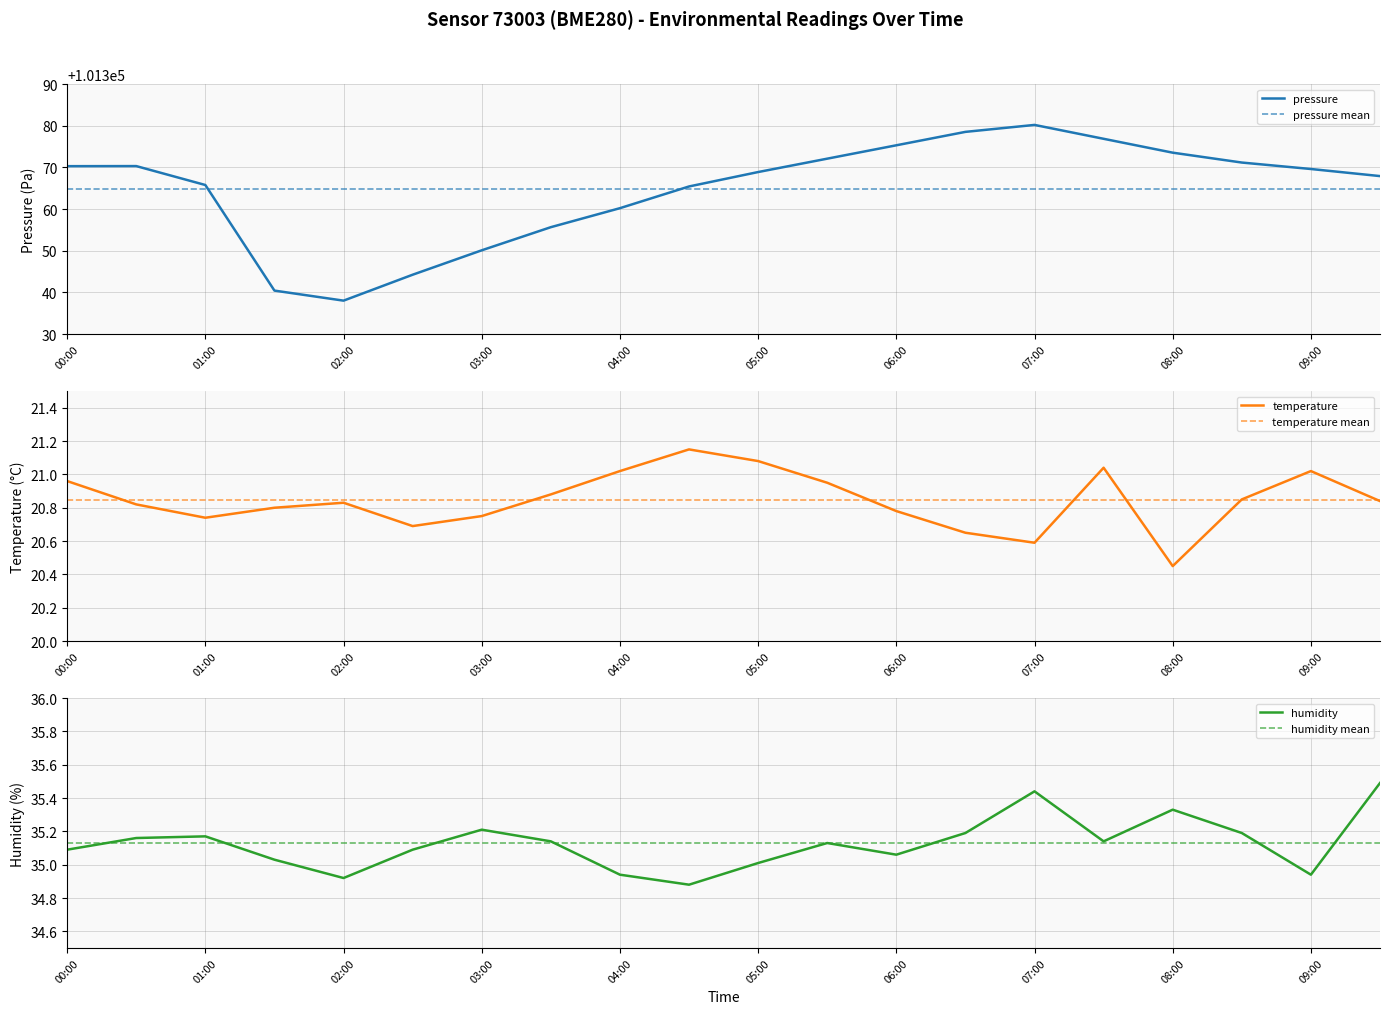

Reading left to right, what are all the values shown in this chart?

pressure: 101370.3	101370.3	101365.8	101340.4	101338.0	101344.3	101350.1	101355.7	101360.2	101365.4	101368.9	101372.1	101375.3	101378.5	101380.2	101376.9	101373.6	101371.2	101369.6	101367.9
temperature: 21.0	20.8	20.7	20.8	20.8	20.7	20.8	20.9	21.0	21.1	21.1	20.9	20.8	20.6	20.6	21.0	20.4	20.9	21.0	20.8
humidity: 35.1	35.2	35.2	35.0	34.9	35.1	35.2	35.1	34.9	34.9	35.0	35.1	35.1	35.2	35.4	35.1	35.3	35.2	34.9	35.5